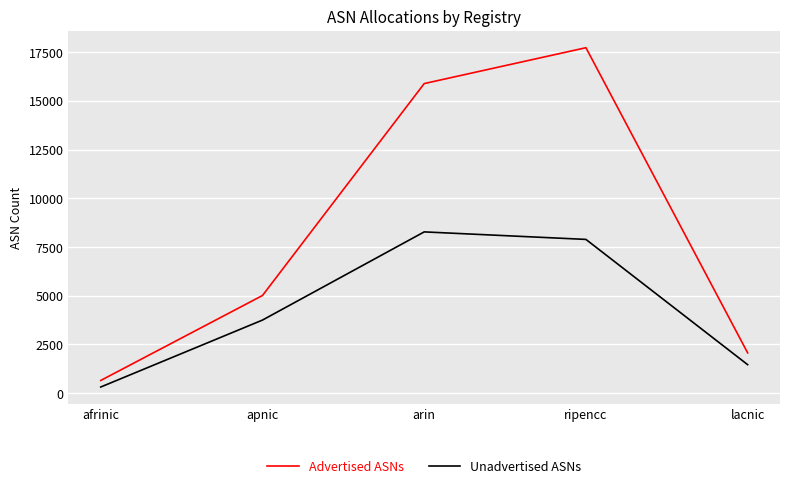

Between arin and ripencc, which series saw the biggest shift?

Advertised ASNs